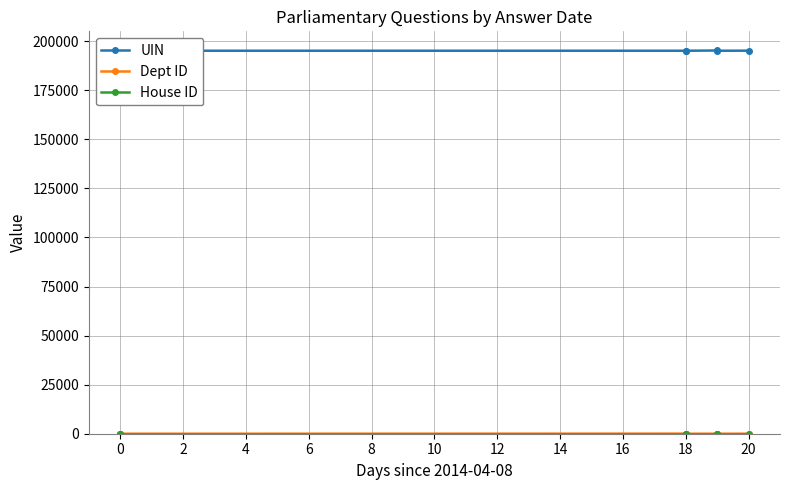

Is it true that Dept ID equals 2 at 10?

False